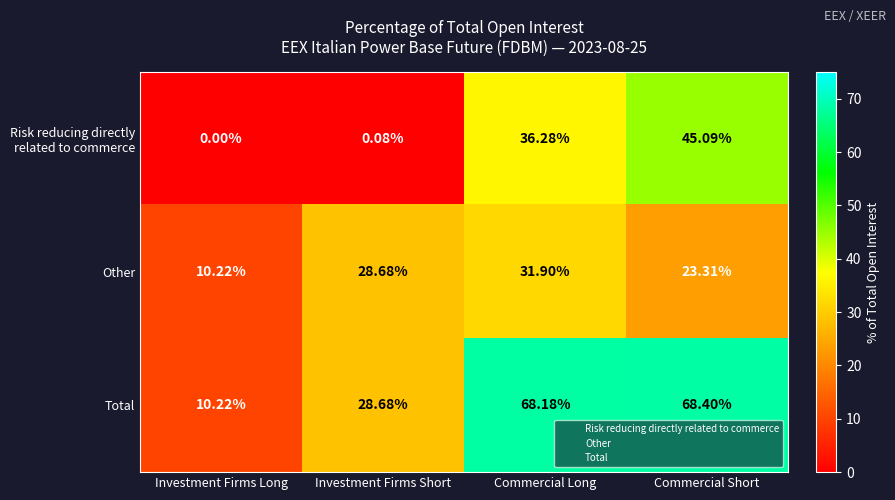

At which label does Total reach its peak?

Commercial Short